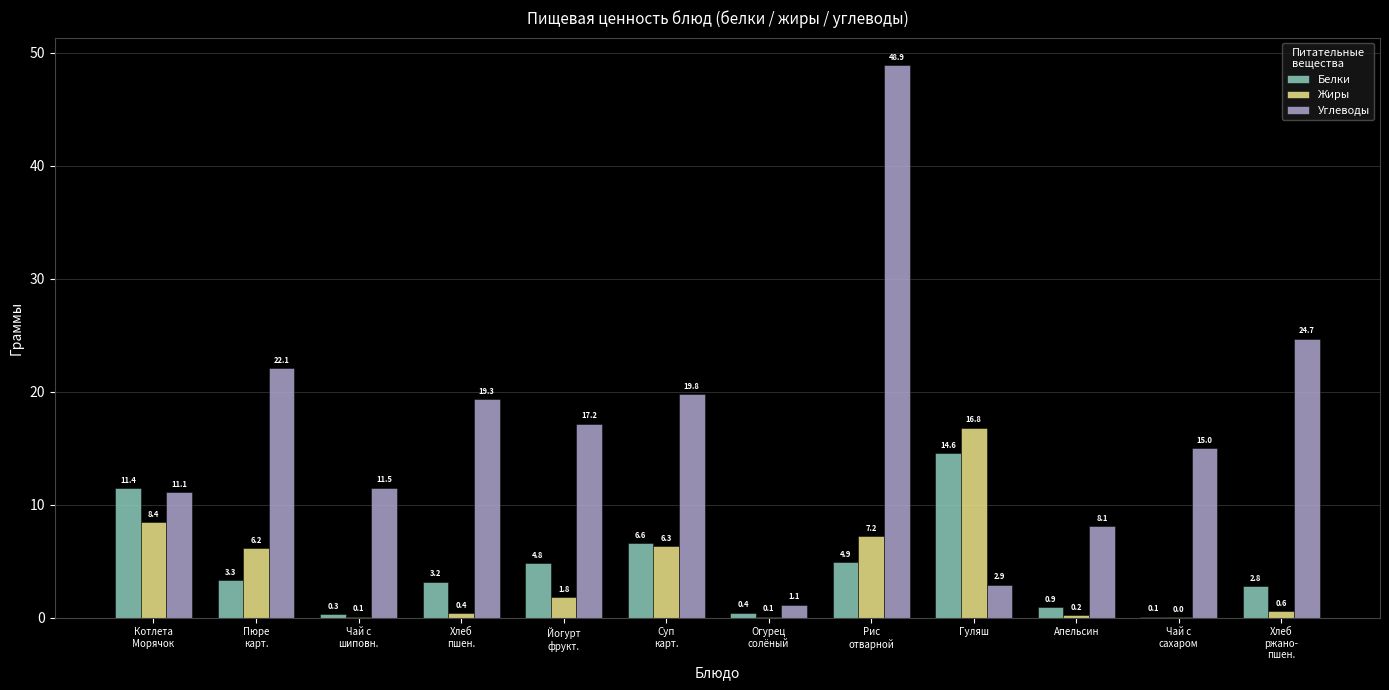

Which series has the widest spread of values?

Углеводы